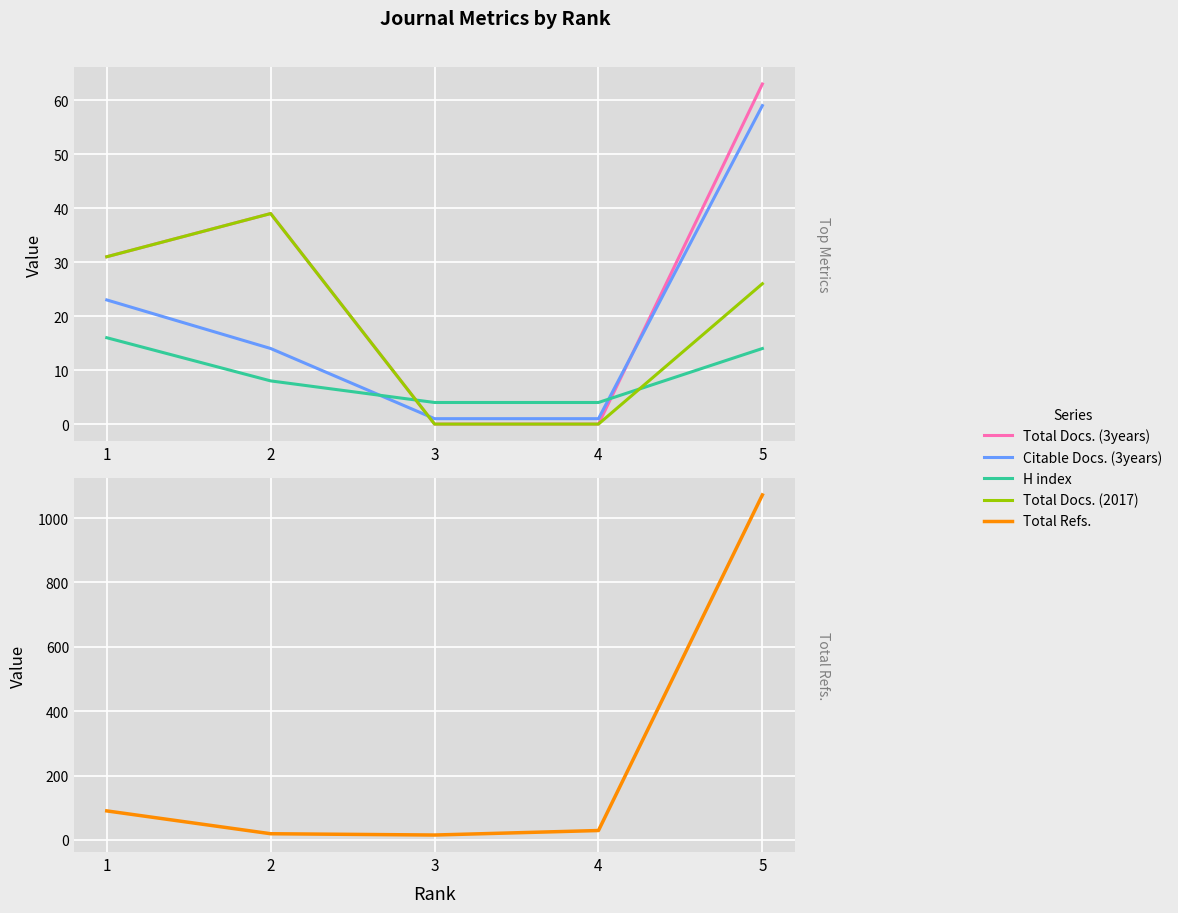

Read the Citable Docs. (3years) value at 4.

1